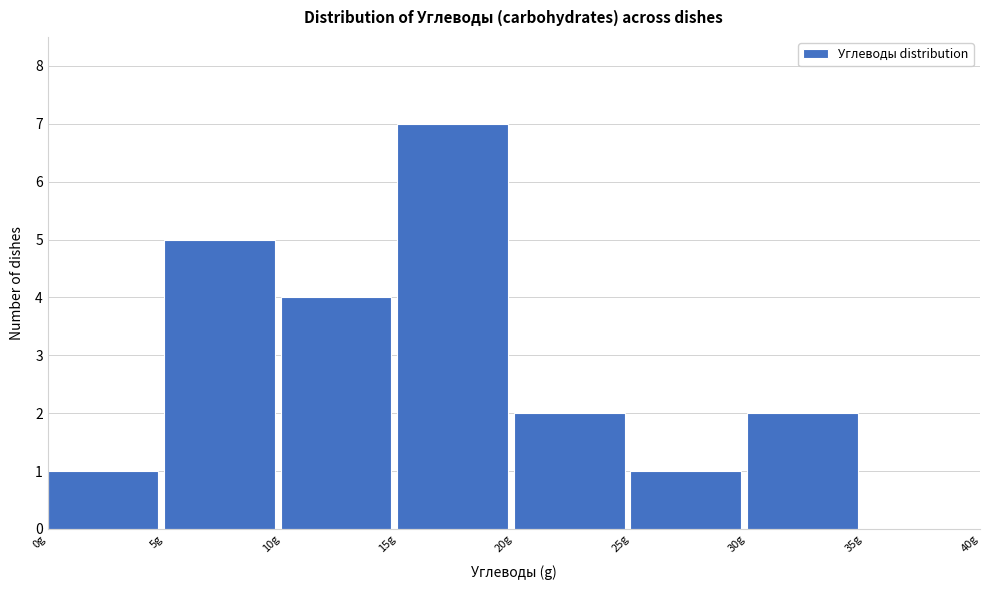

Which range on the x-axis has the tallest bar?

15 to 20